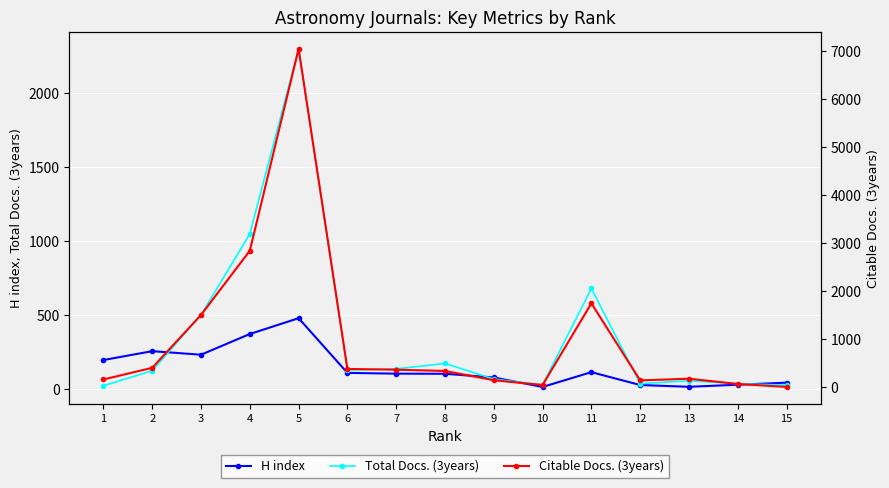

What are all the series names shown in the legend?

H index, Total Docs. (3years), Citable Docs. (3years)